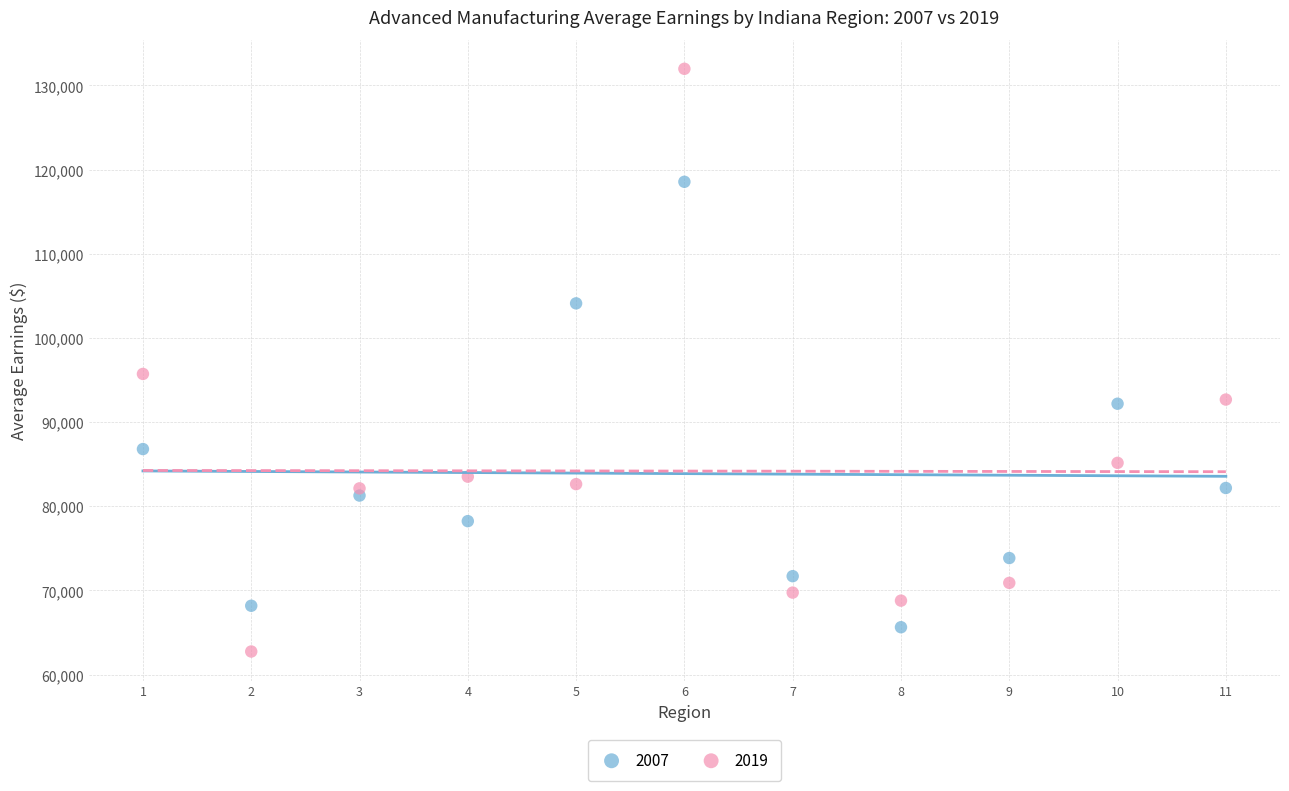

Across all data points, what is the range of X values (max minus min)?

10